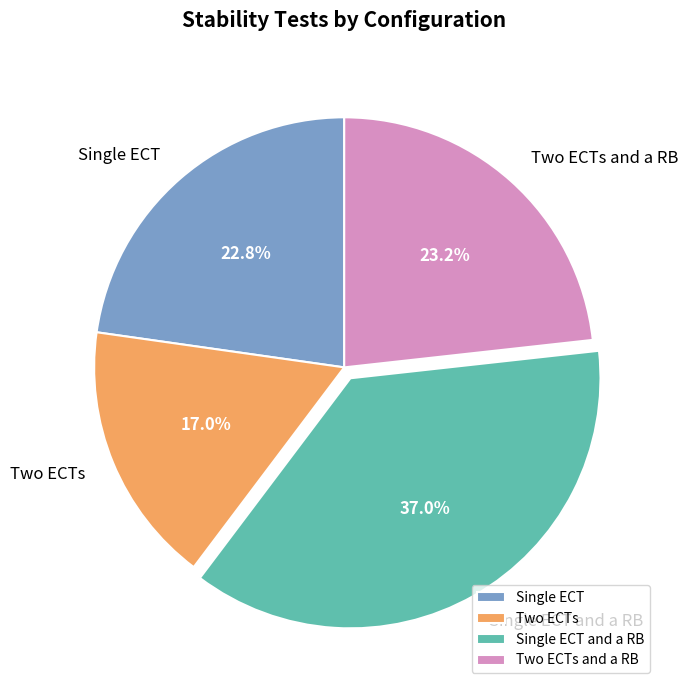

What percentage is the Two ECTs slice, to the nearest percent?

17%